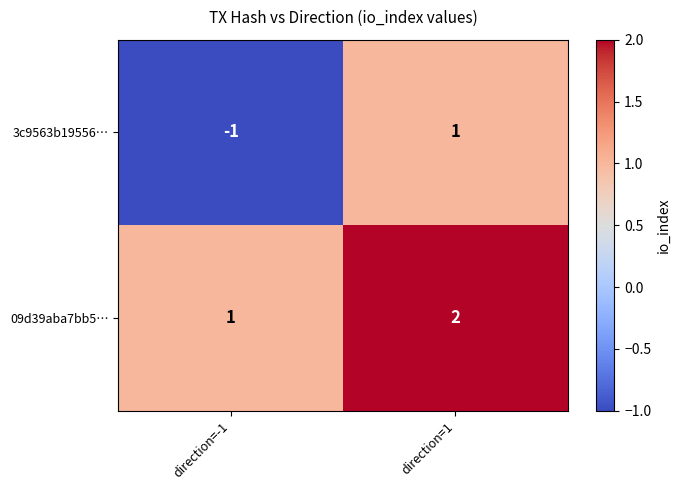

The 09d39aba7bb5… series shows 2 at direction=1. True or false?

True